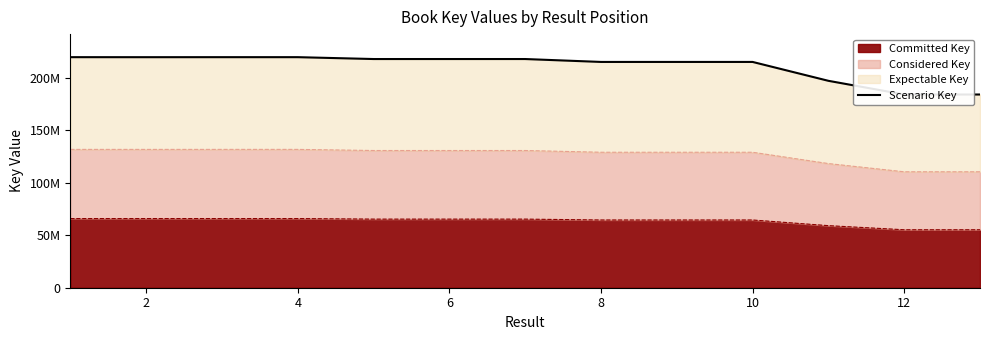

How many interior local valleys (lower than both neighbors) does the data have?

3